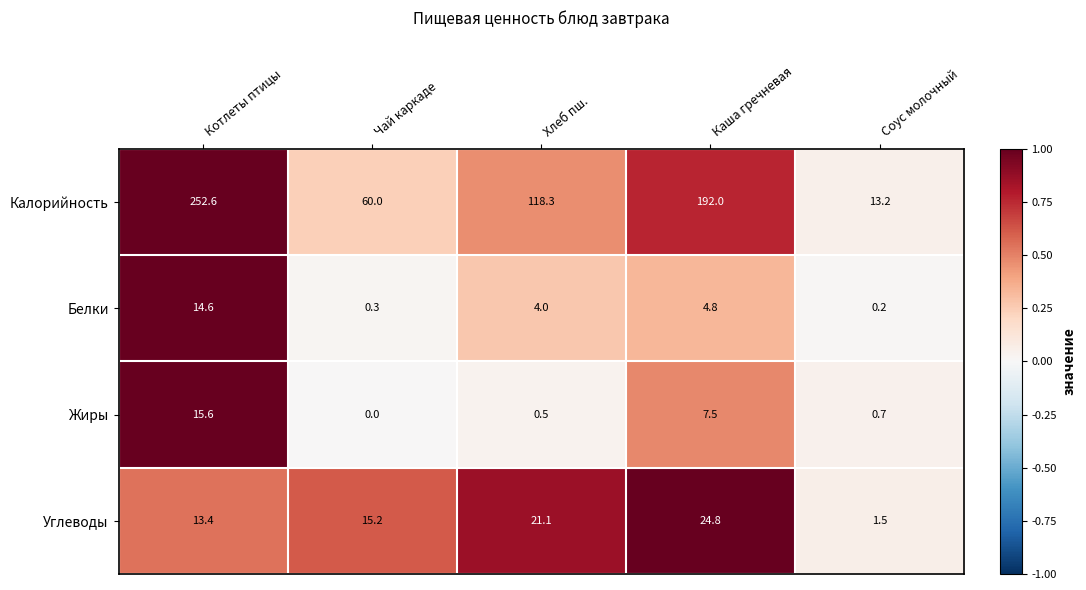

How many series are shown in this chart?

4